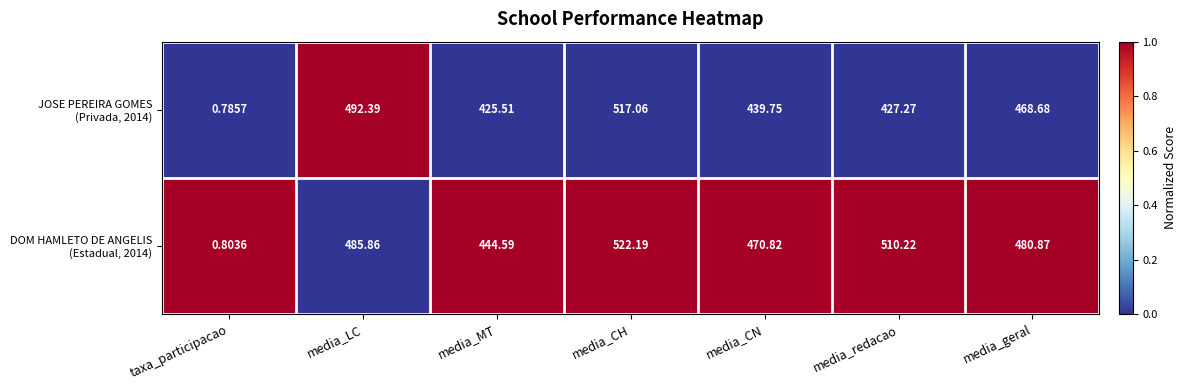

Which category has the lowest value across all series?

taxa_participacao